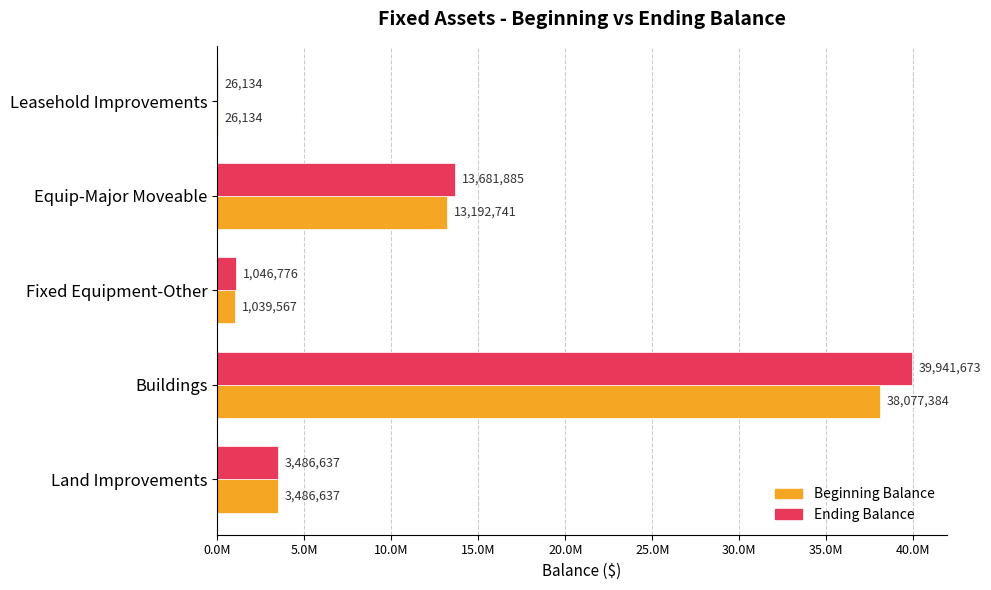

What is the average value of the Ending Balance series?

11636621.0